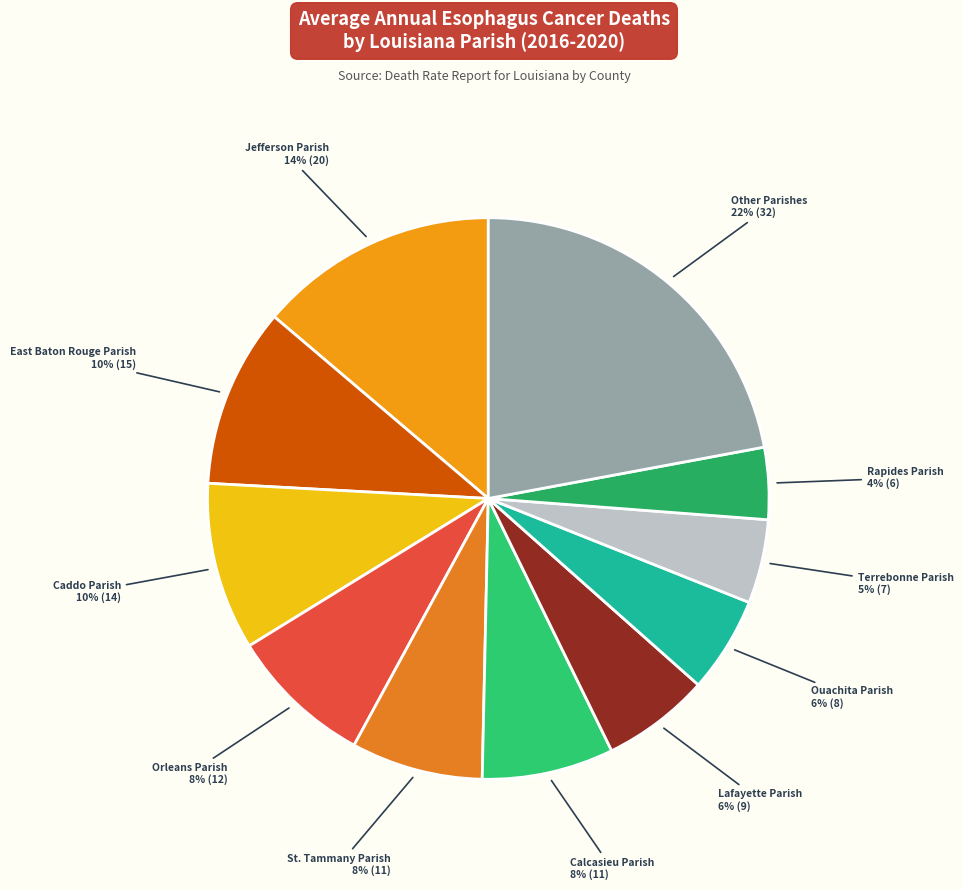

How many slices are in this pie chart?

11